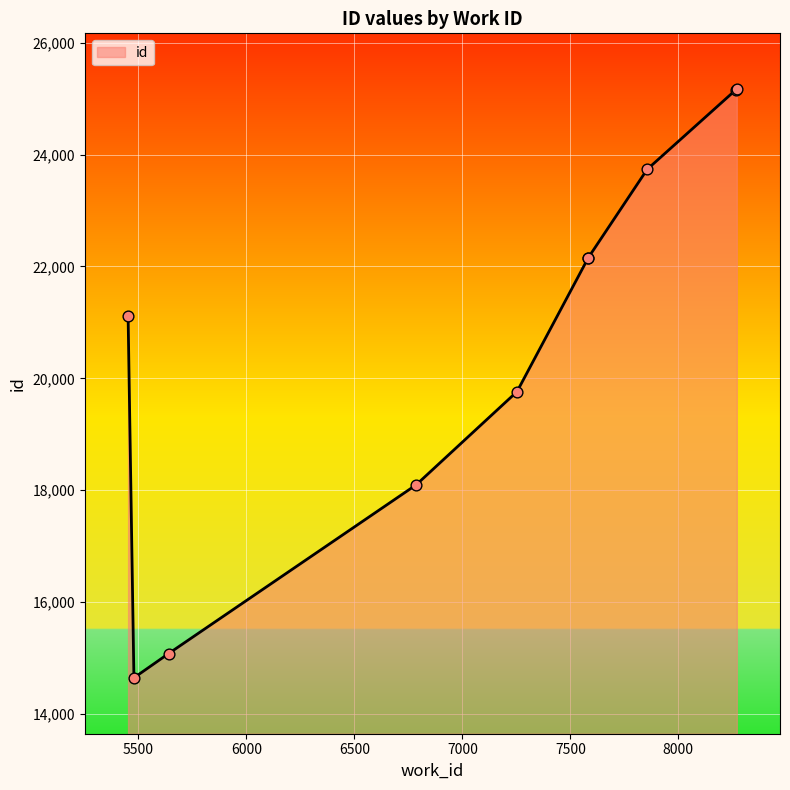

Approximately how many times larger is the value at 5640 compared to 5479?

1.0